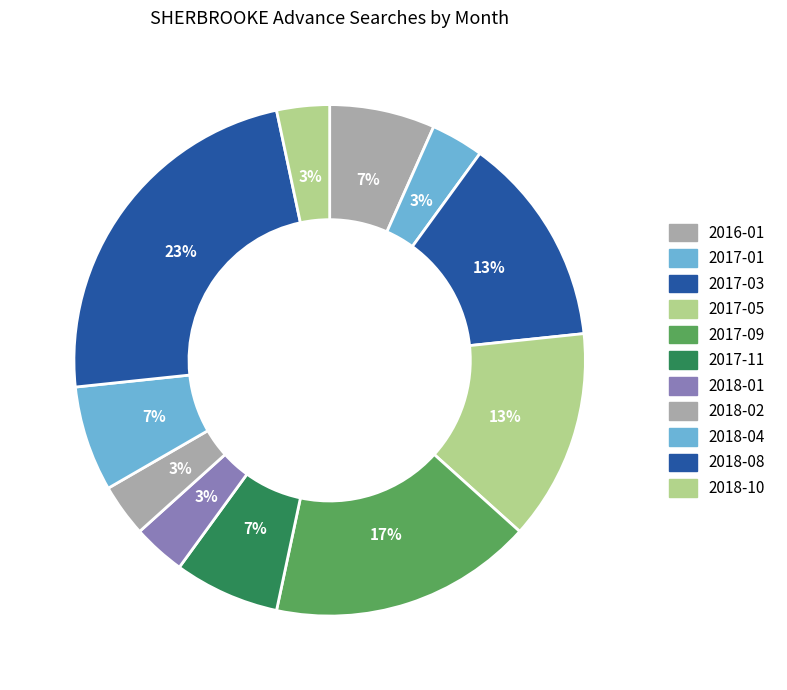

How many slices are in this pie chart?

11